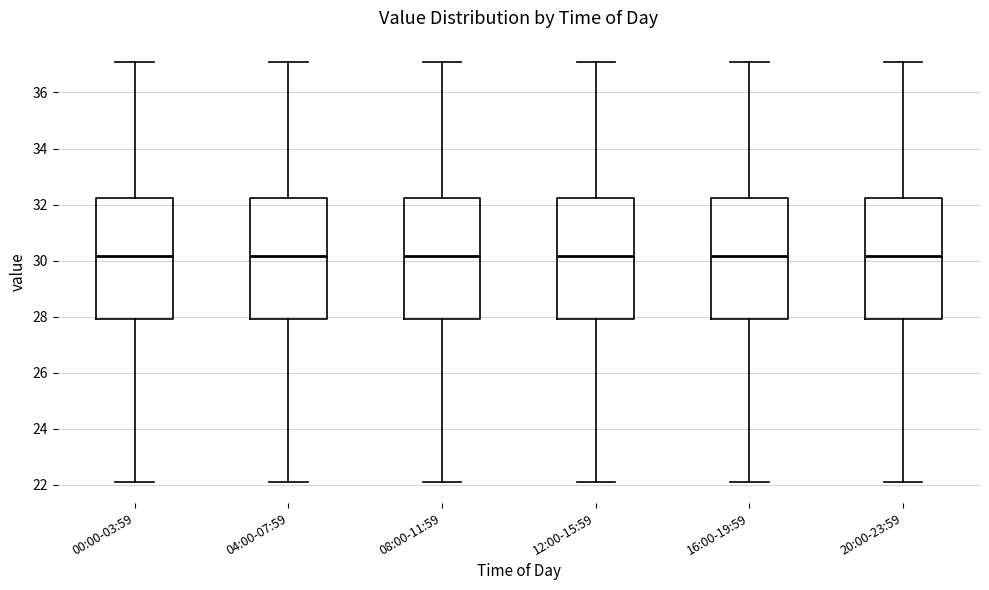

Reading left to right, transcribe this box plot: for each box, give where its median line is, the range the box spans, and where its two whiskers end, as read against the y-axis. The values are not printed on the chart, so give them approximately, as read against the axis.

00:00-03:59: median 30.2, box 28.0 to 32.2, whiskers 22.2 to 37.2
04:00-07:59: median 30.2, box 28.0 to 32.2, whiskers 22.2 to 37.2
08:00-11:59: median 30.2, box 28.0 to 32.2, whiskers 22.2 to 37.2
12:00-15:59: median 30.2, box 28.0 to 32.2, whiskers 22.2 to 37.2
16:00-19:59: median 30.2, box 28.0 to 32.2, whiskers 22.2 to 37.2
20:00-23:59: median 30.2, box 28.0 to 32.2, whiskers 22.2 to 37.2